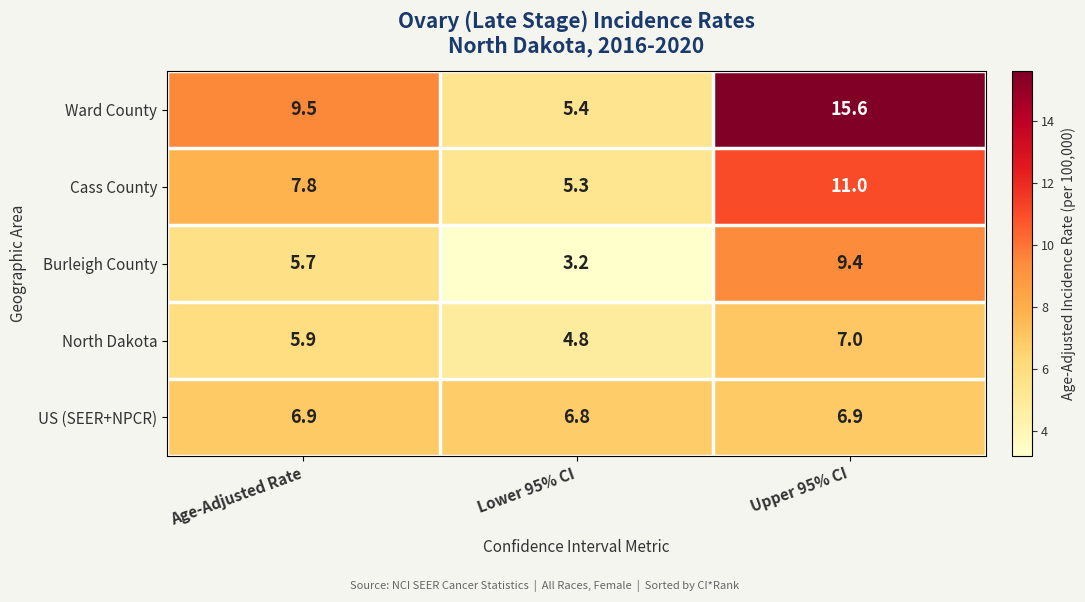

What is the difference between the highest and lowest values at Lower 95% CI?

3.6